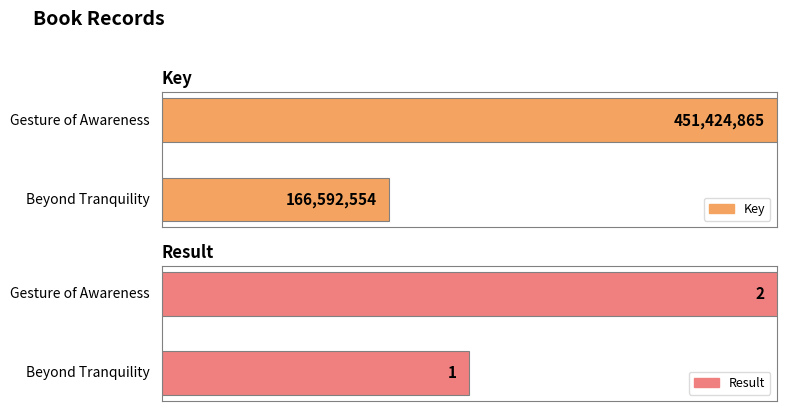

Does the chart contain any negative values?

No